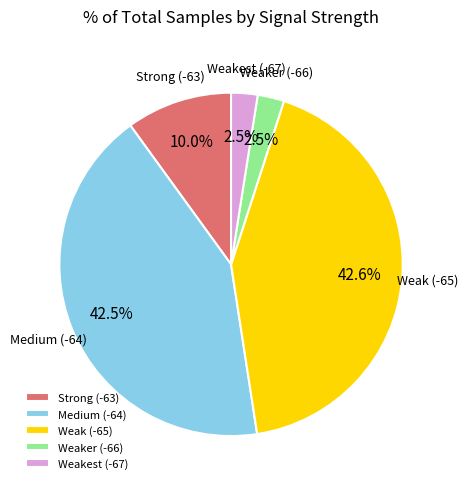

Does Strong (-63) account for over 50% of the chart?

No